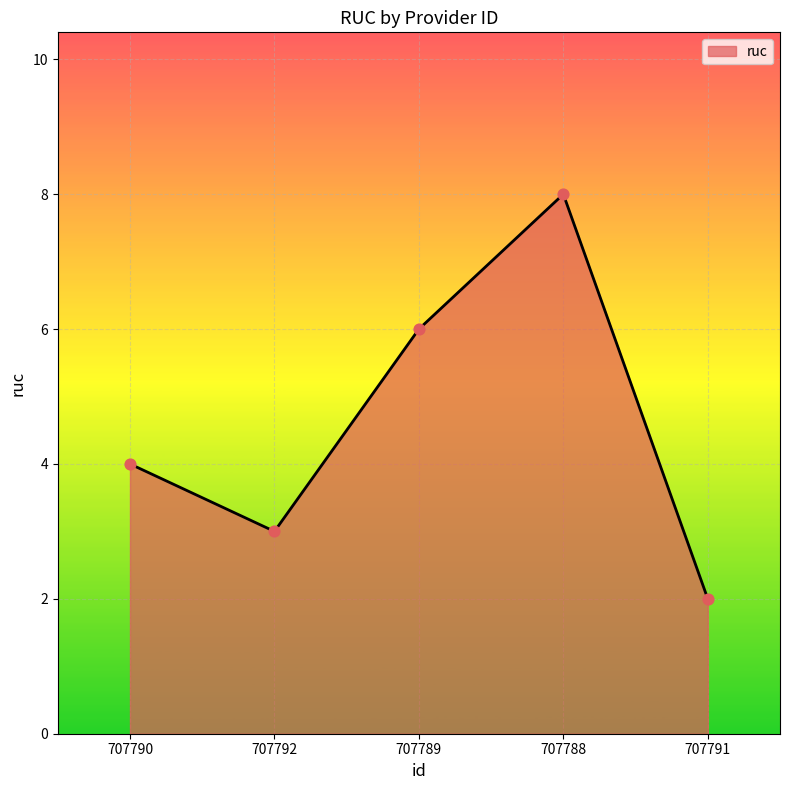

What is the change in value from 707790 to 707791?

-2